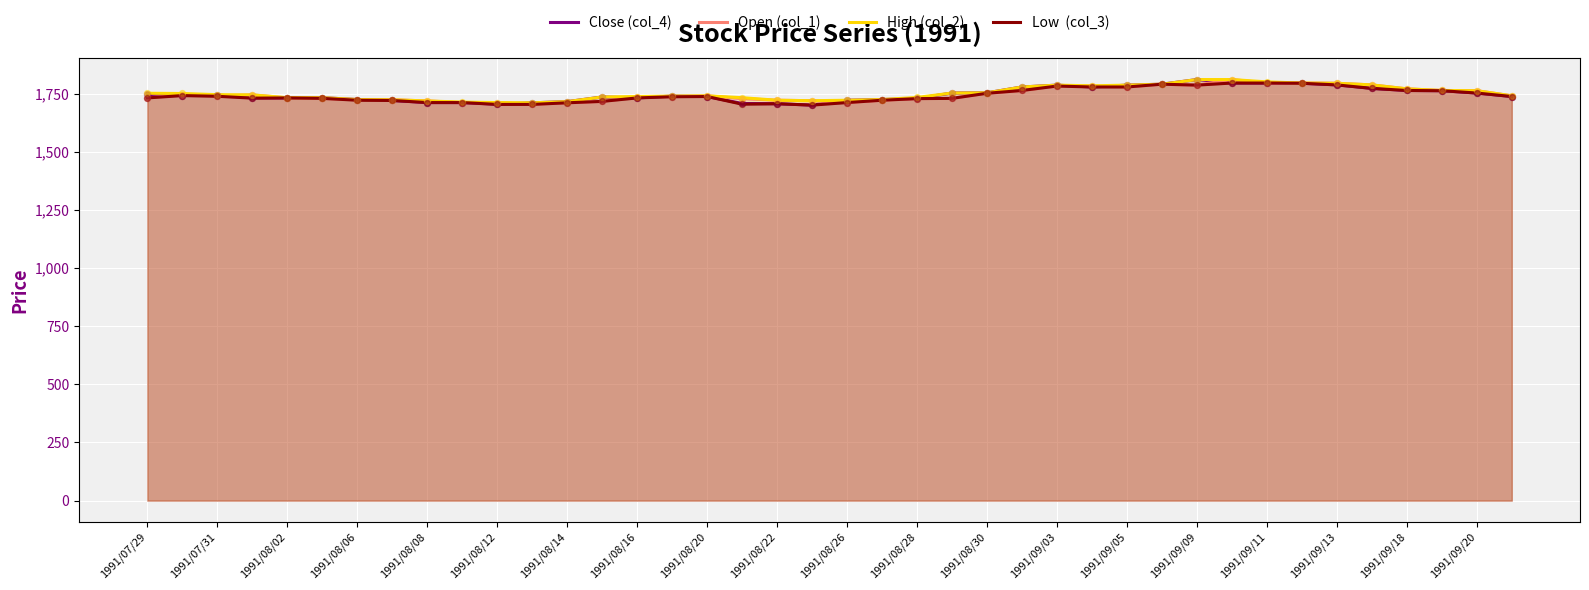

What is the total value across all series at 1991/07/31?

6971